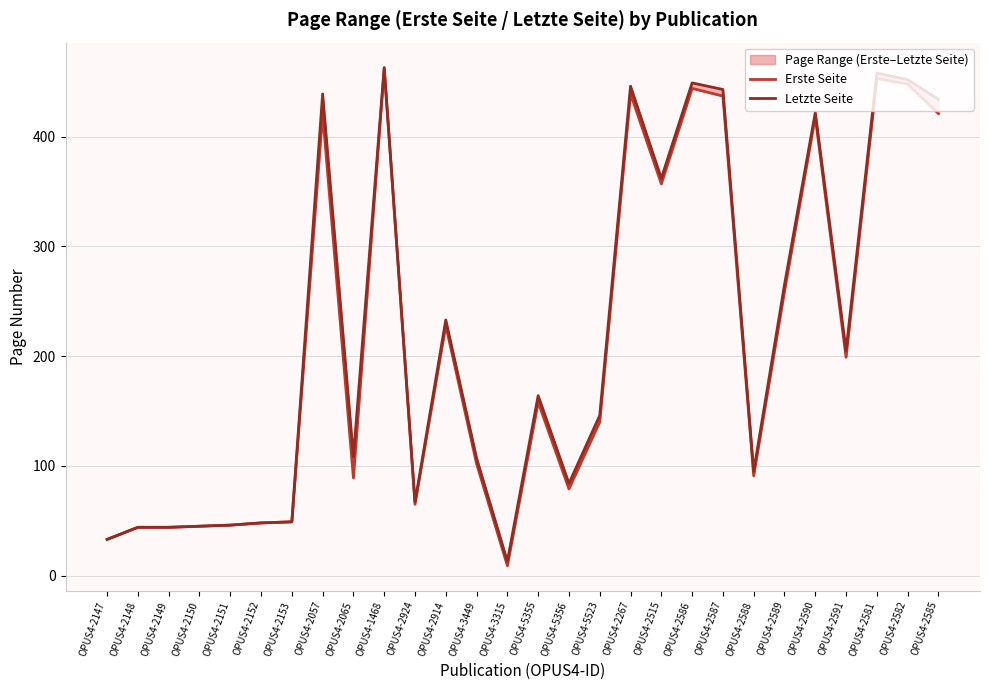

At which label does Erste Seite first exceed 158?

OPUS4-2057